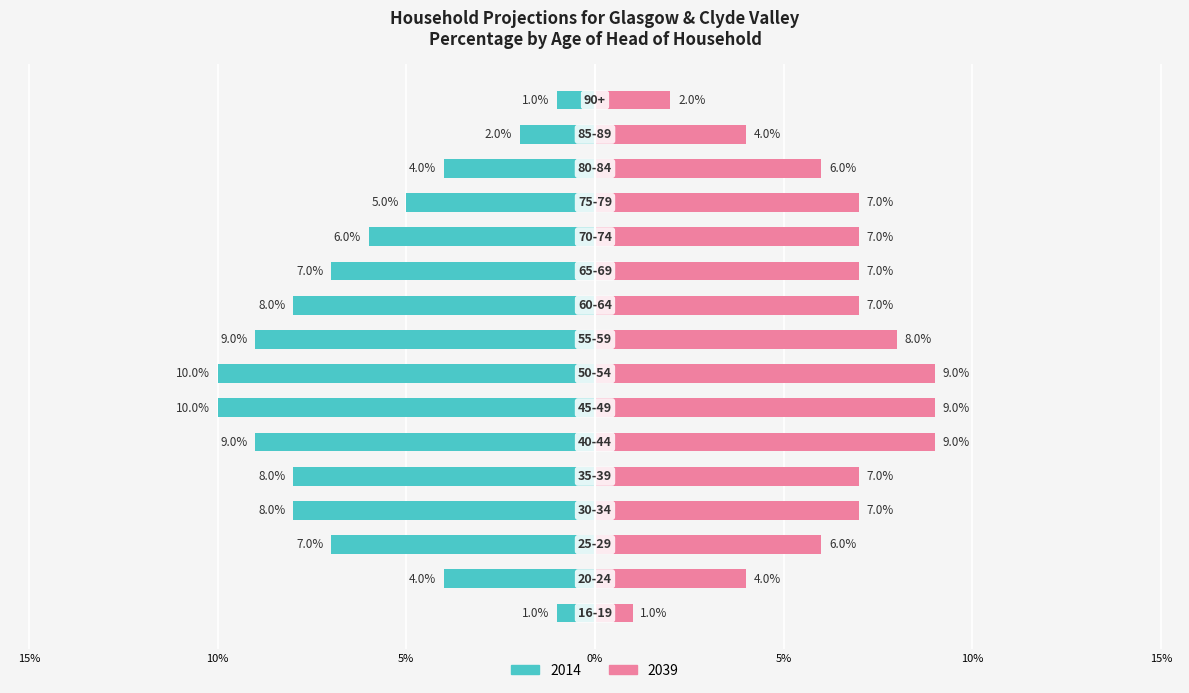

Which series changed the most between 25-29 and 80-84?

2014